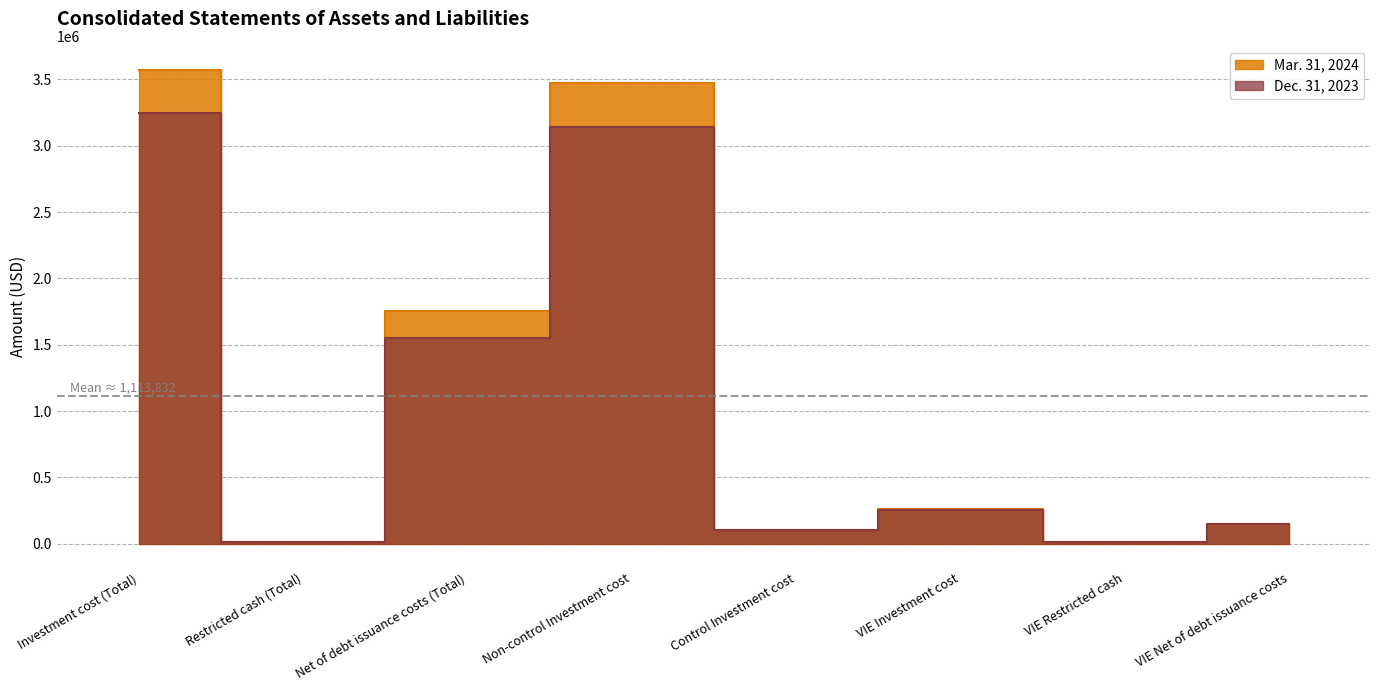

Does the chart display data point markers on the line(s)?

No